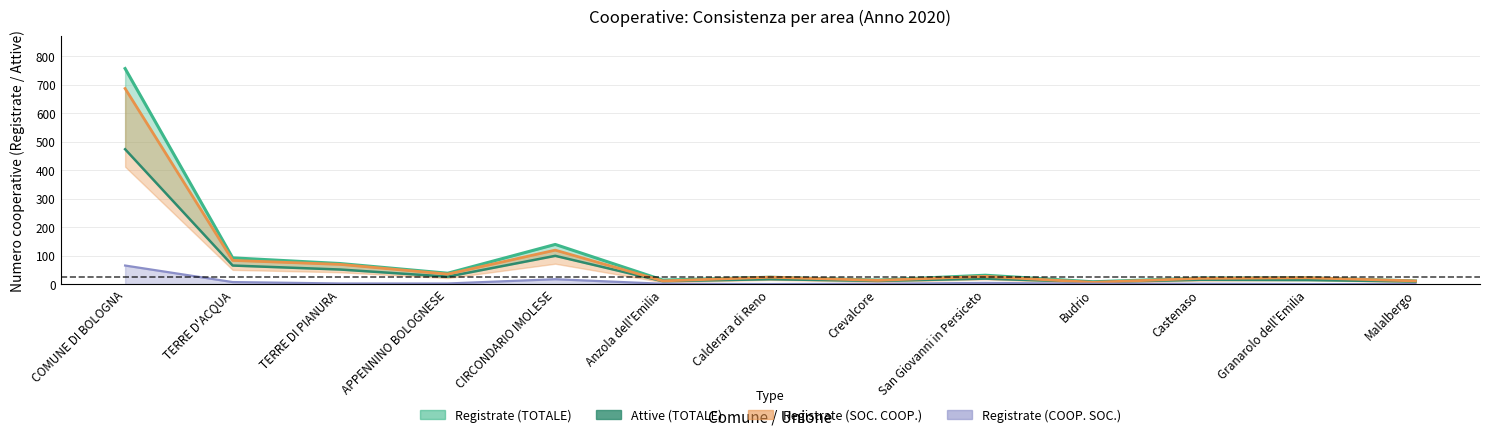

List the labels in order of value, largest first.

COMUNE DI BOLOGNA, CIRCONDARIO IMOLESE, TERRE D'ACQUA, TERRE DI PIANURA, APPENNINO BOLOGNESE, San Giovanni in Persiceto, Calderara di Reno, Castenaso, Granarolo dell'Emilia, Crevalcore, Anzola dell'Emilia, Malalbergo, Budrio